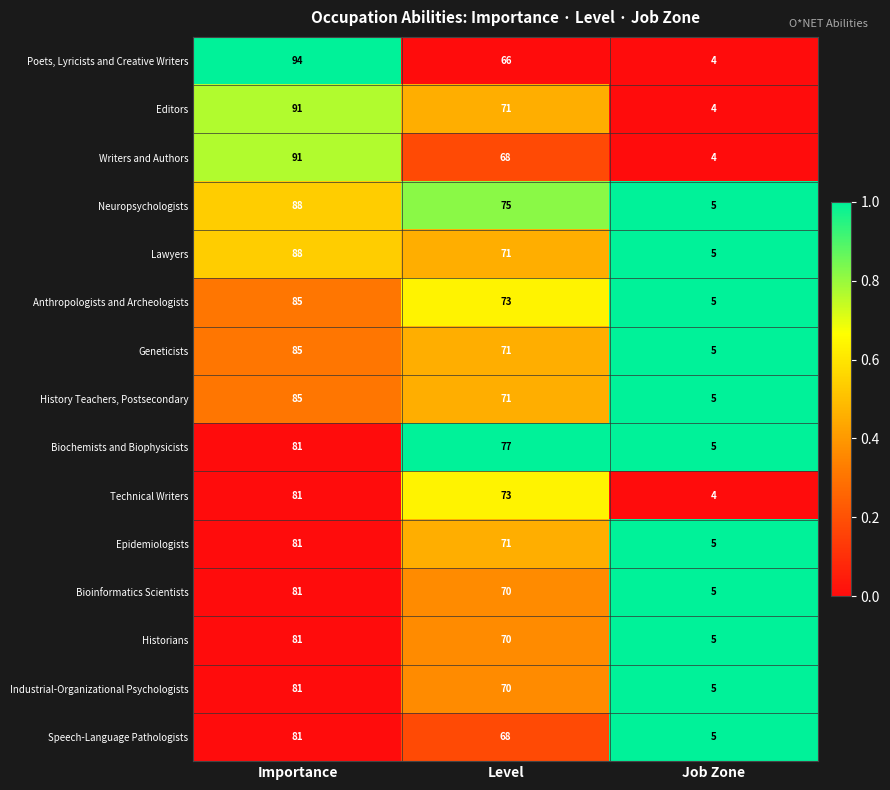

What is the total value across all series at Job Zone?

71